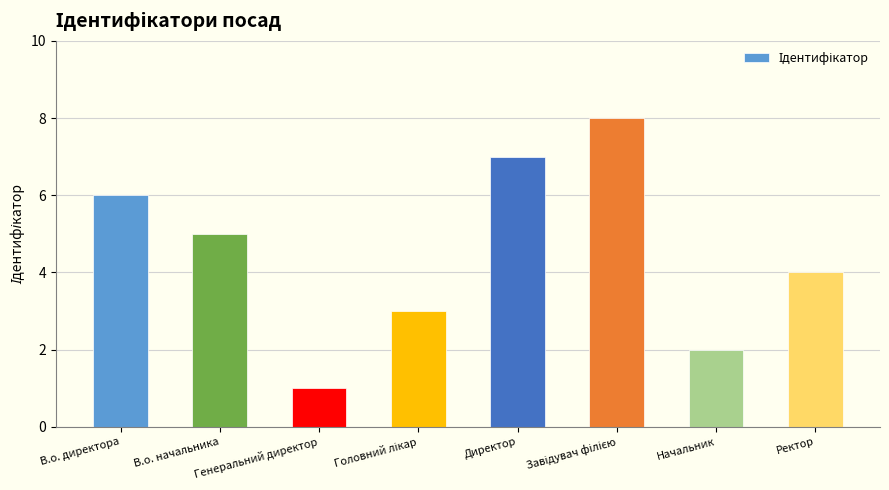

What is the smallest value displayed?

1